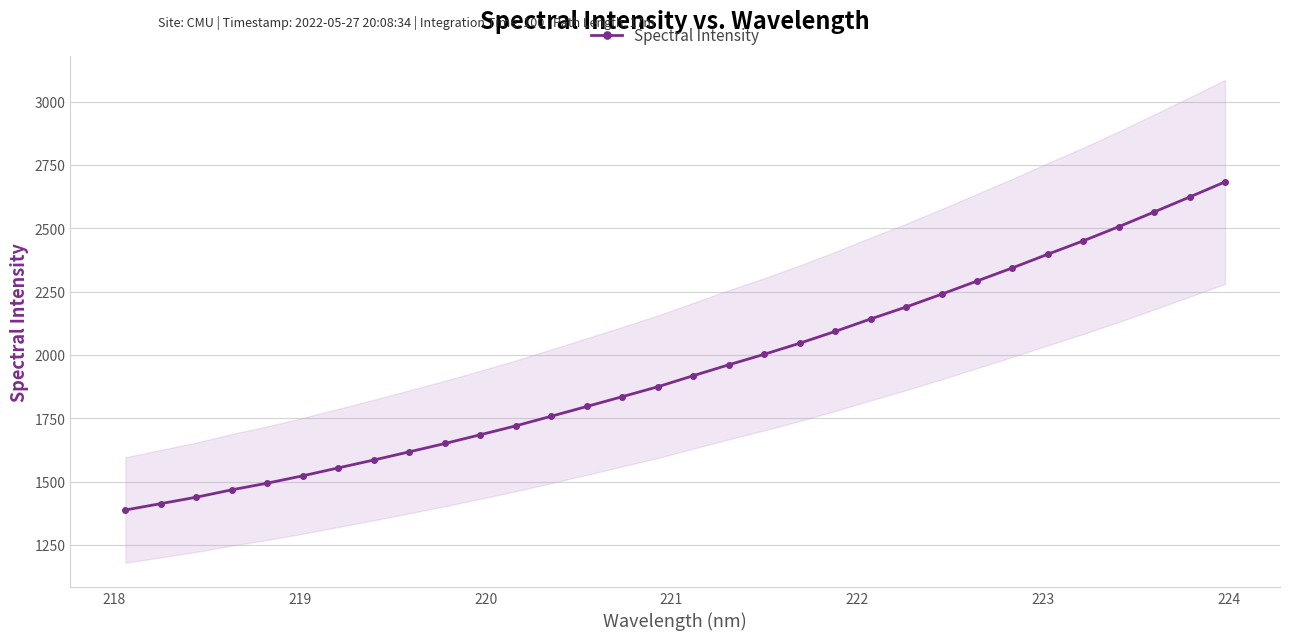

Does the chart have visible grid lines?

Yes